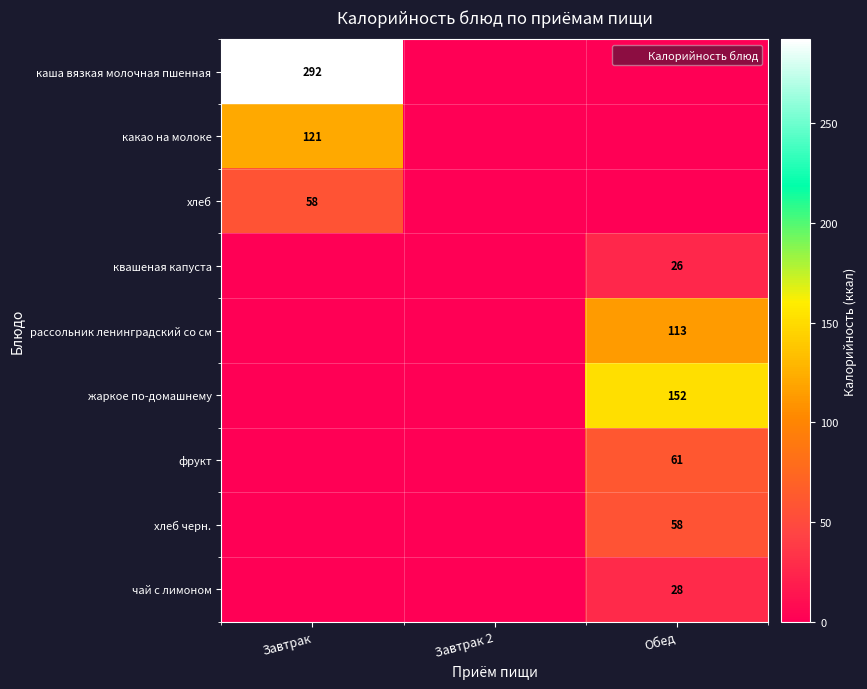

Is it true that квашеная капуста equals 14 at Обед?

False